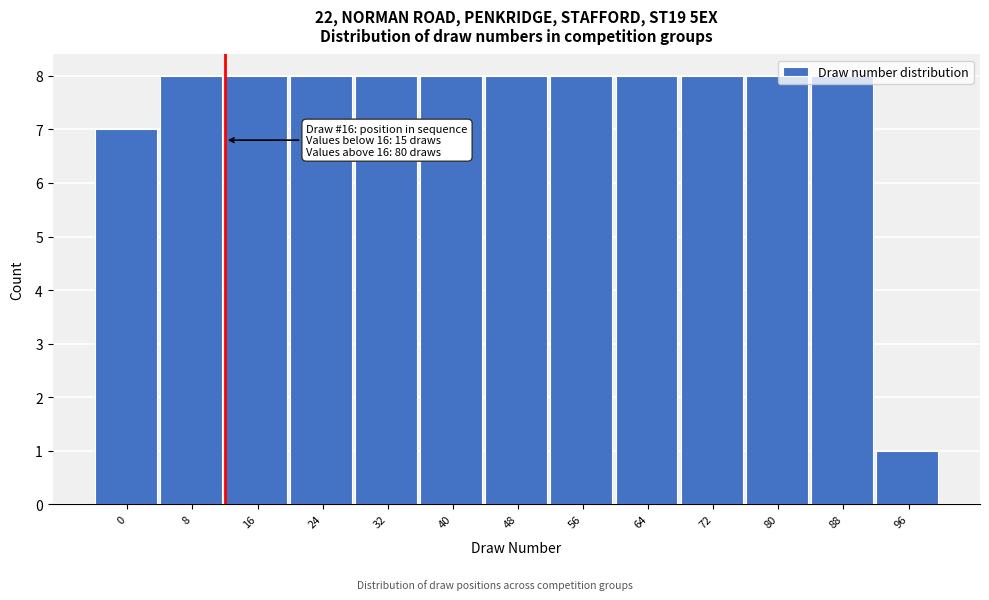

What is the sum of the values at 40 and 24?

16